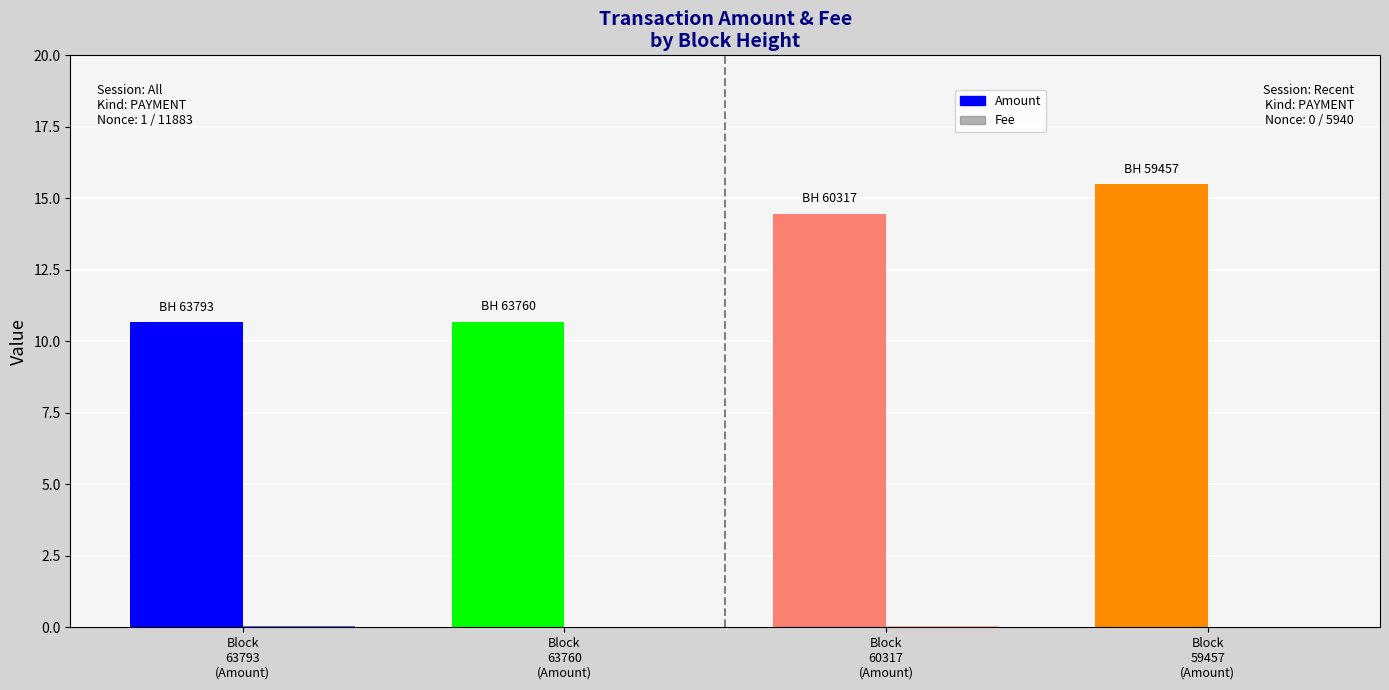

Which category has the highest value in the Fee series?

63793